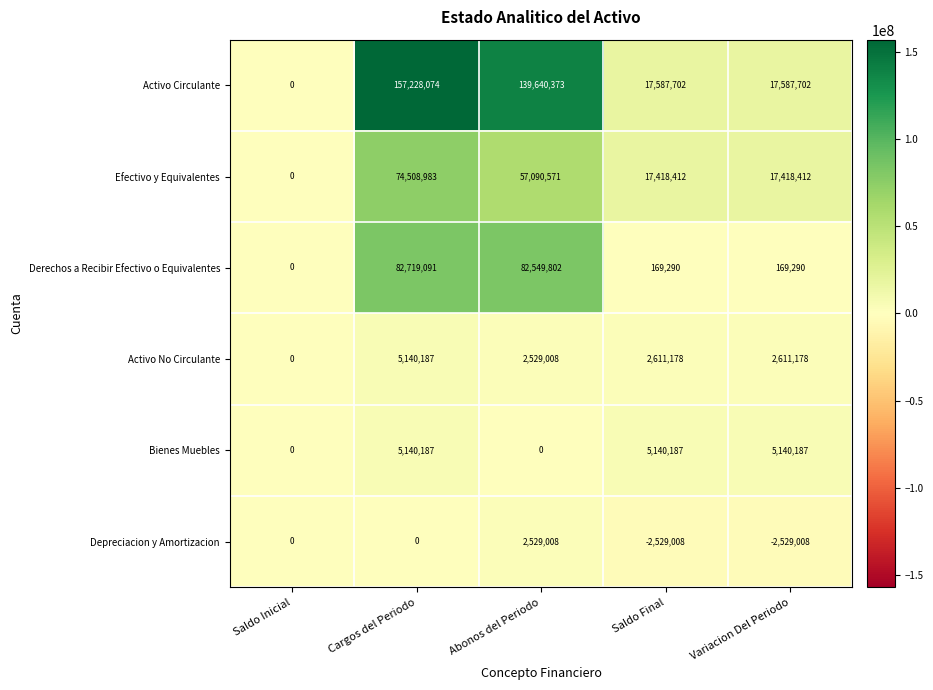

Which series has the largest total across all categories?

Activo Circulante